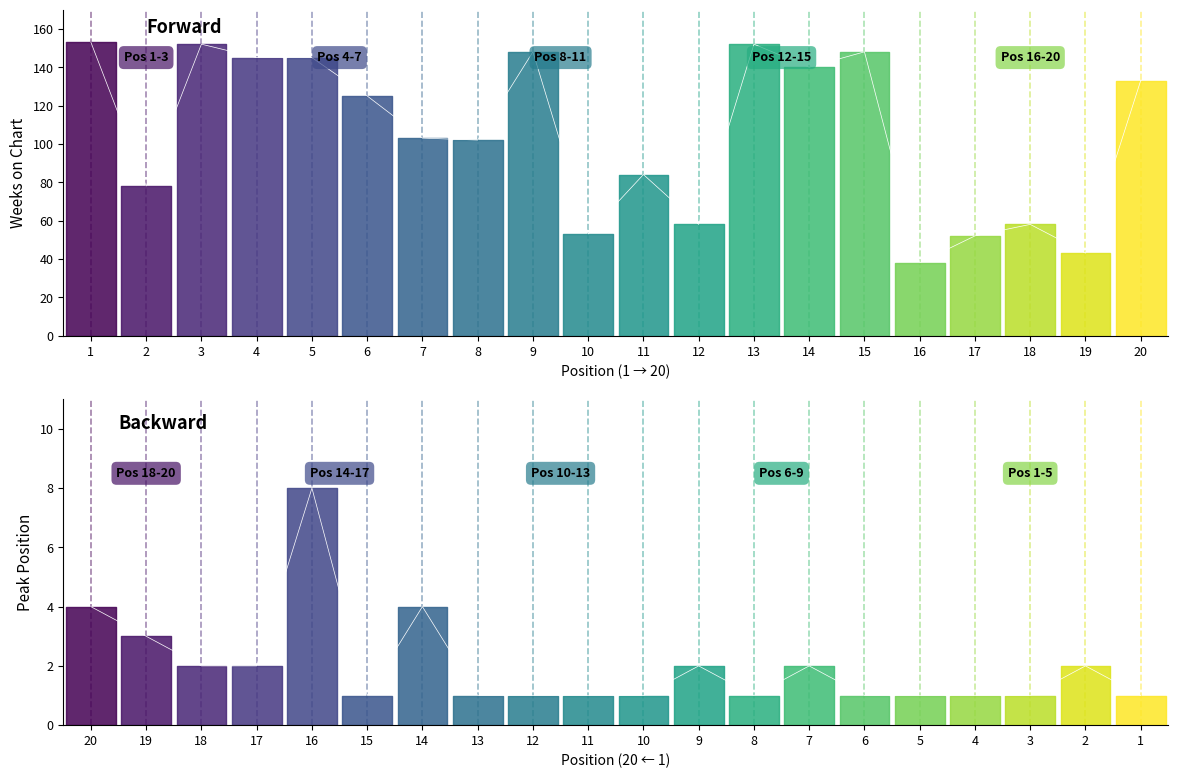

Which category has the highest value across all series?

1